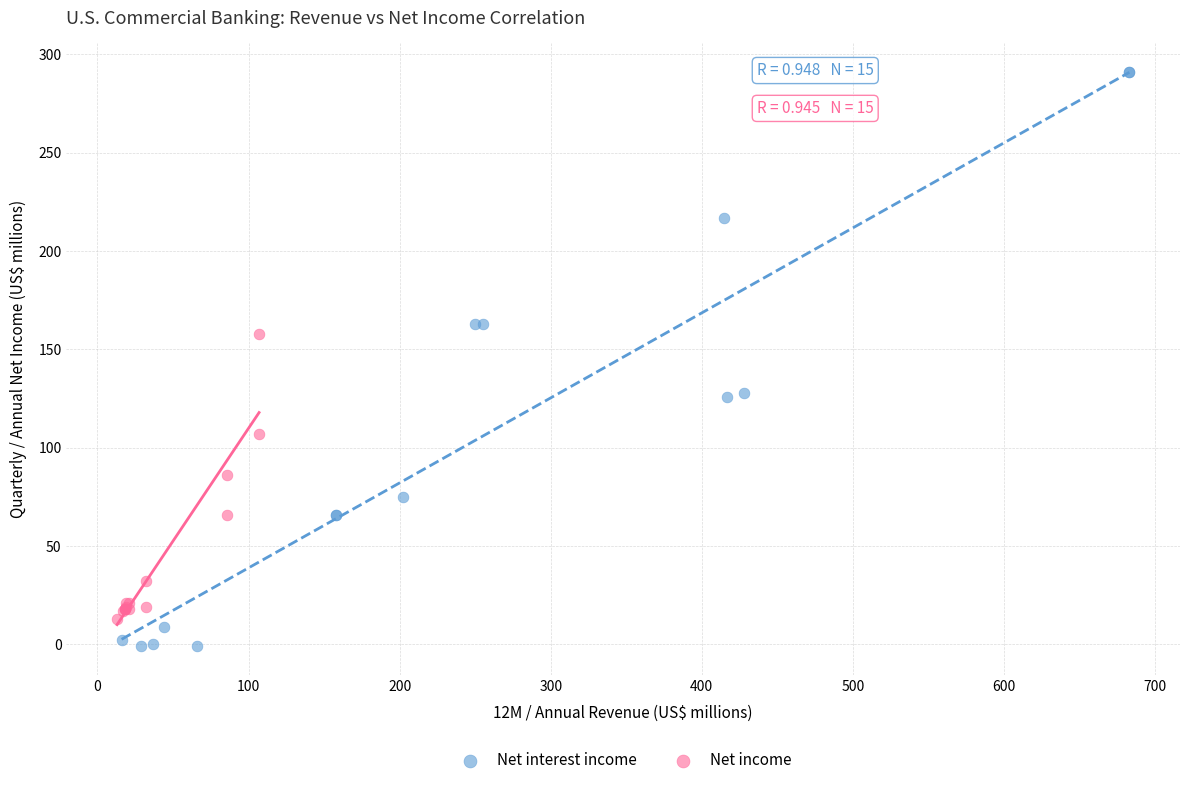

Which series has the widest spread of Y values?

Net interest income